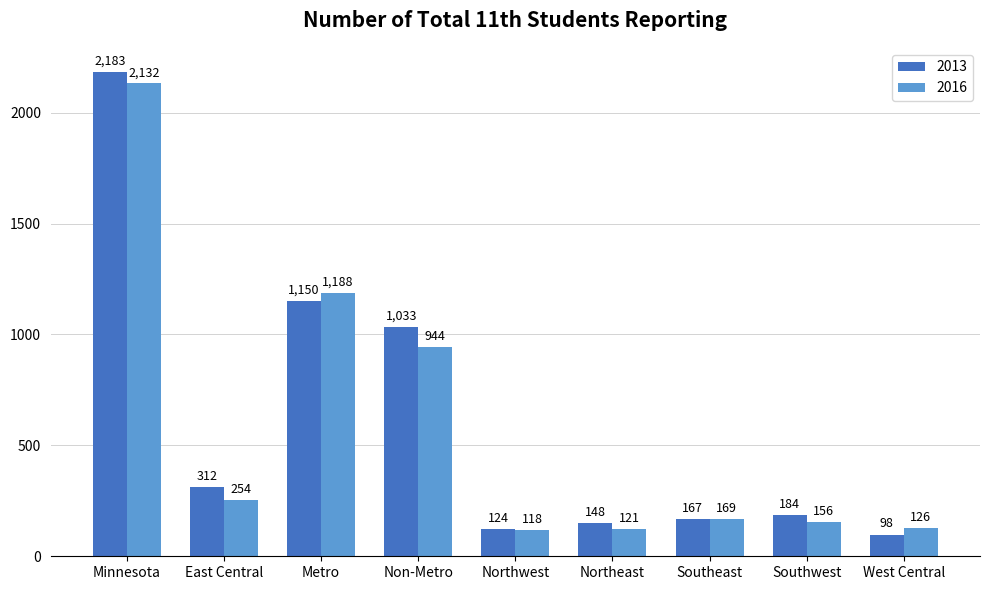

At which label does 2016 first exceed 169?

Minnesota